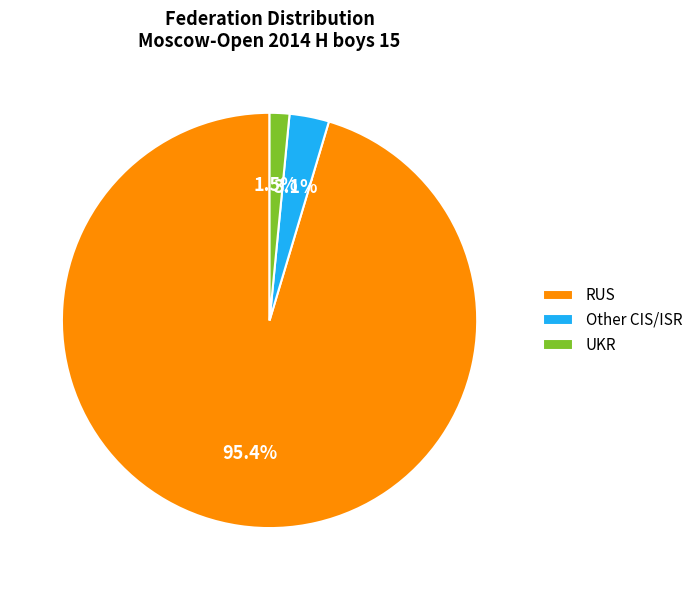

Count the number of slices in the pie.

3